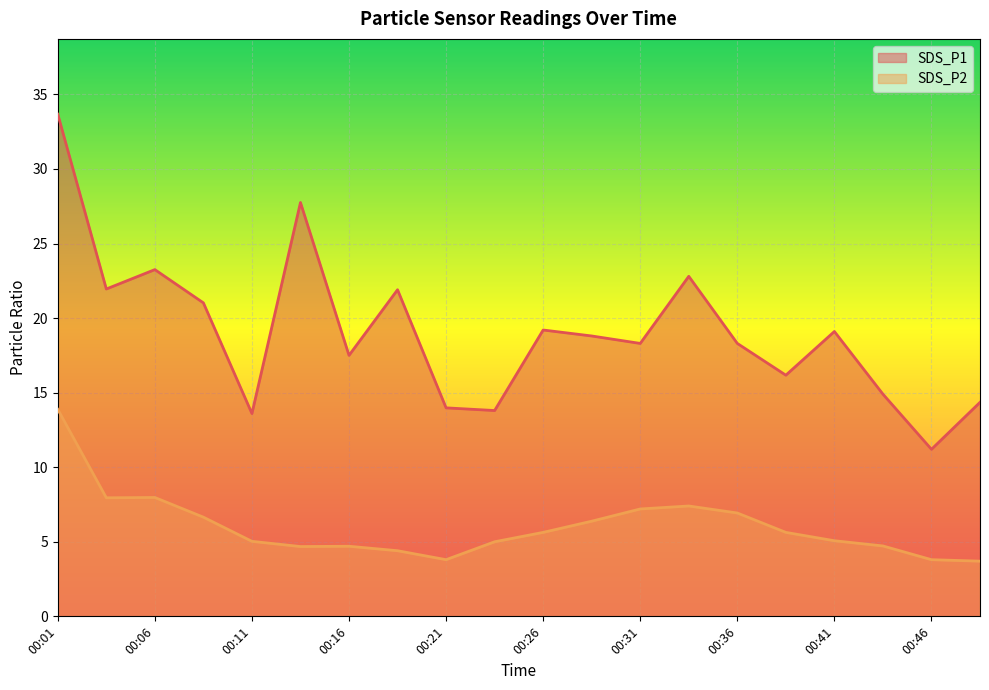

What are all the series names shown in the legend?

SDS_P1, SDS_P2